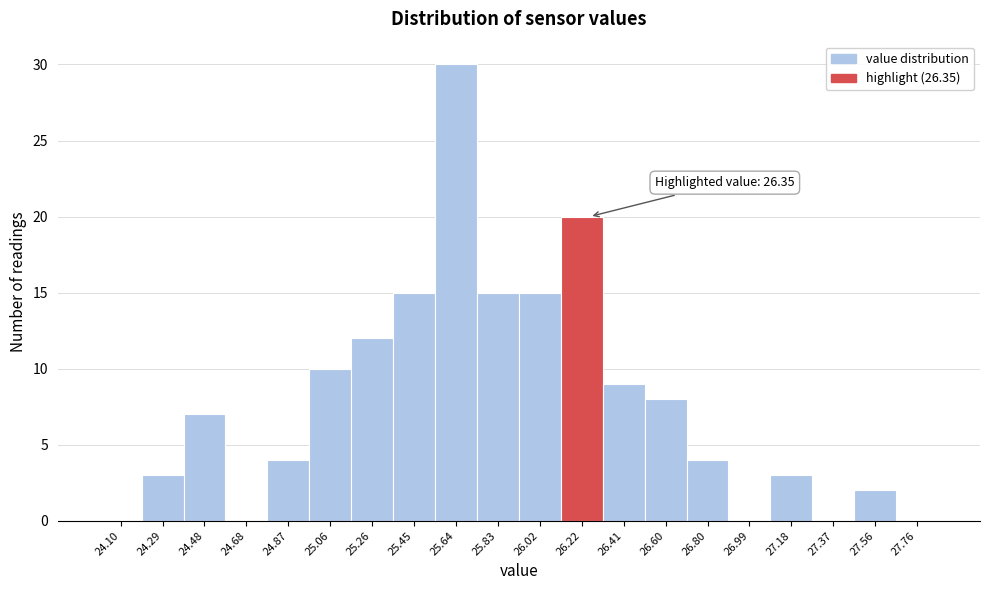

Reading right to left, transcribe all the data shown in this chart.

27.76=0	27.56=2	27.37=0	27.18=3	26.99=0	26.80=4	26.60=8	26.41=9	26.22=20	26.02=15	25.83=15	25.64=30	25.45=15	25.26=12	25.06=10	24.87=4	24.68=0	24.48=7	24.29=3	24.10=0